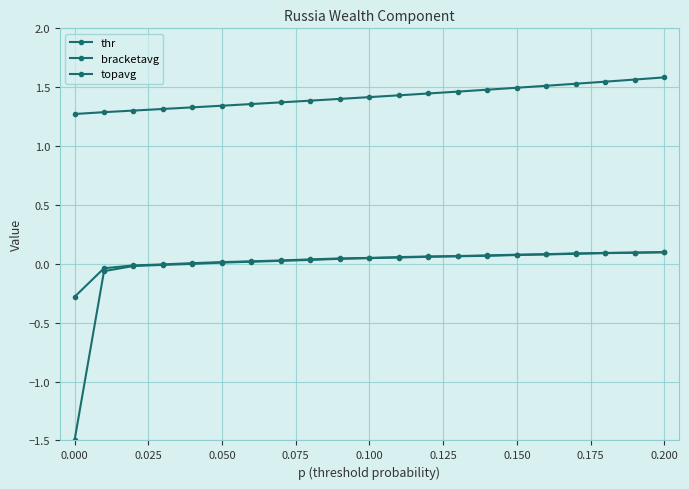

How many series are shown in this chart?

3